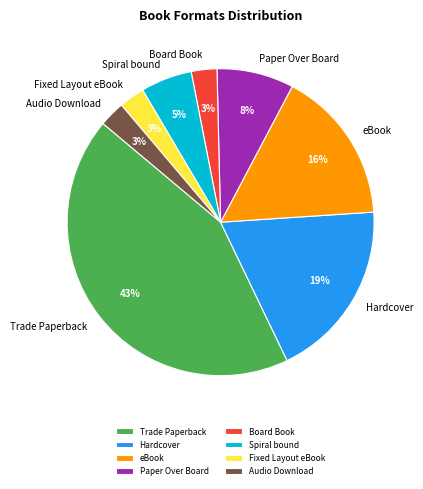

Which slice is the largest?

Trade Paperback